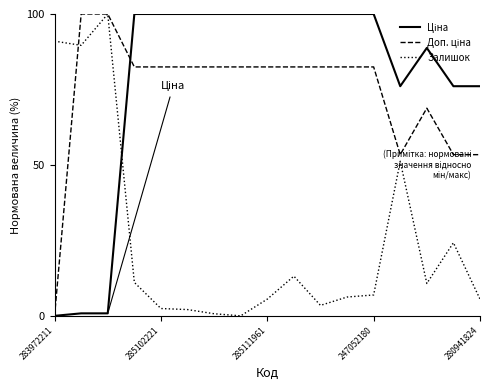

What is the maximum value shown in the chart?

100.0